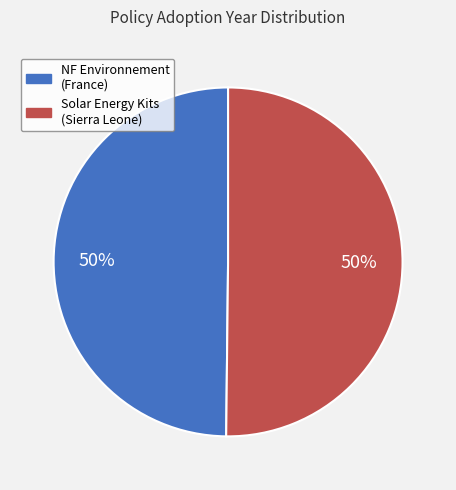

To the nearest percent, what is the average slice percentage?

50%